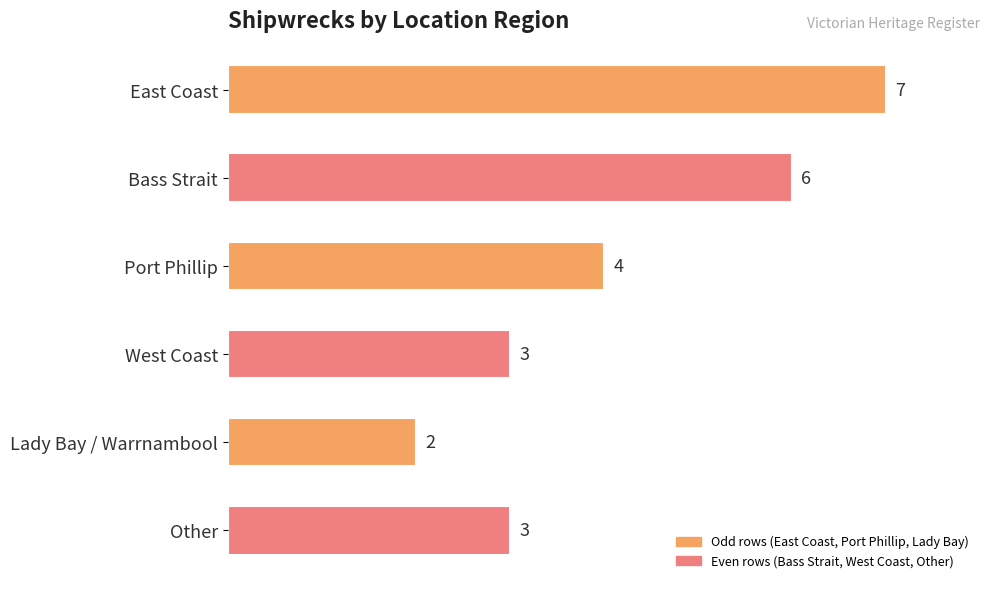

The value at Port Phillip is 7. True or false?

False